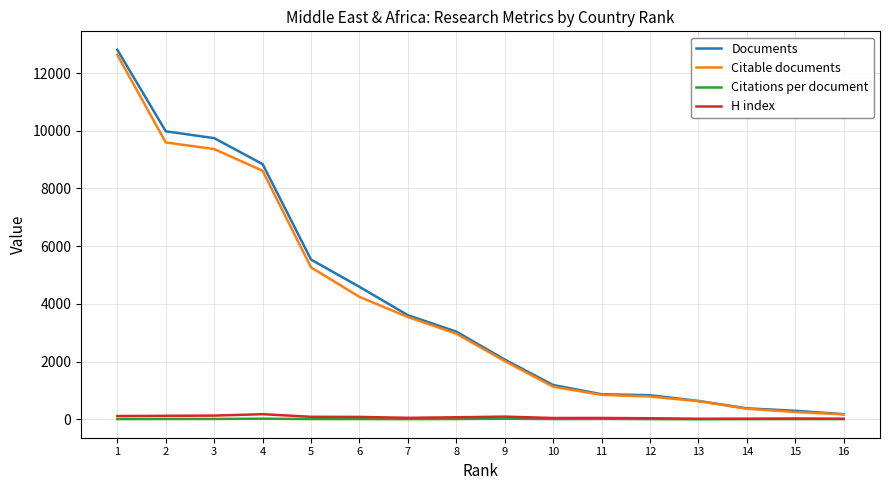

Does the chart display data point markers on the line(s)?

No